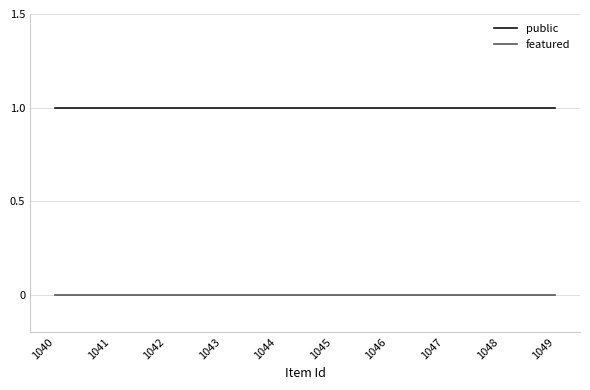

Rank the series by their maximum value, from highest to lowest.

public, featured